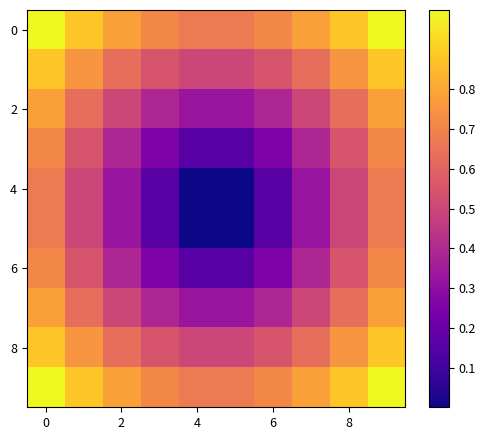

At how many categories does at least one series exceed 0?

10